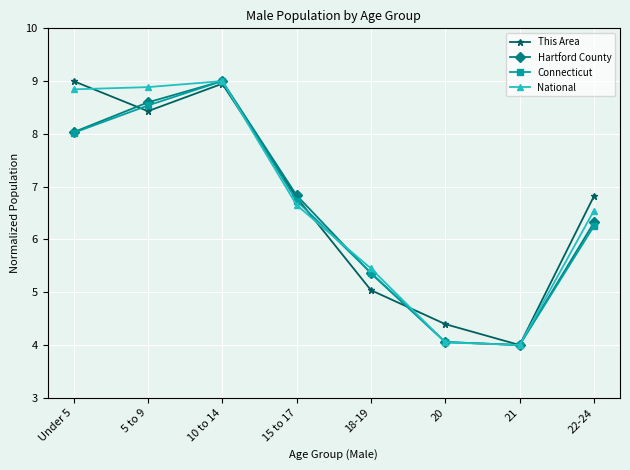

How many interior local valleys does the Hartford County series have?

1